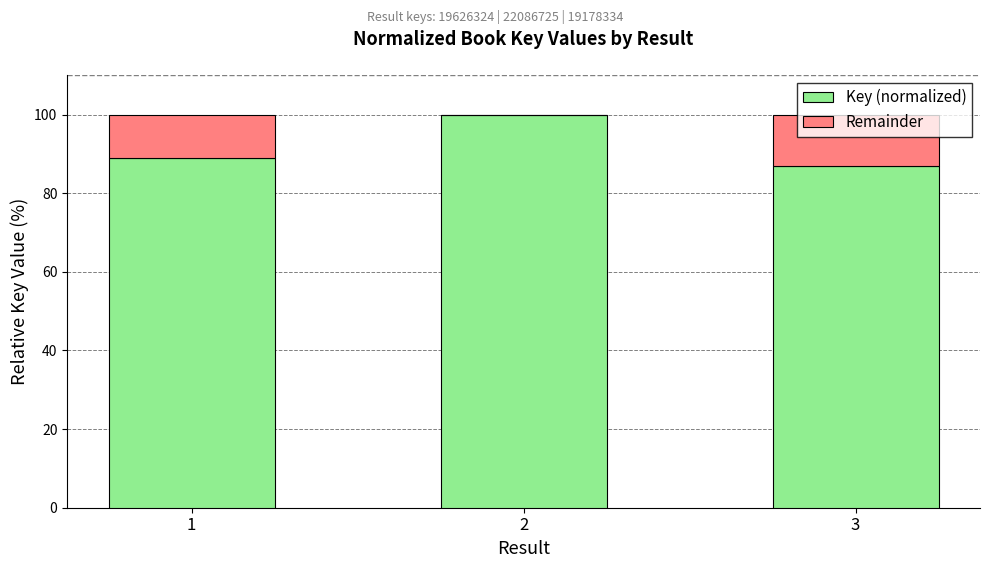

What is the highest value of the Key (normalized) series?

100.0